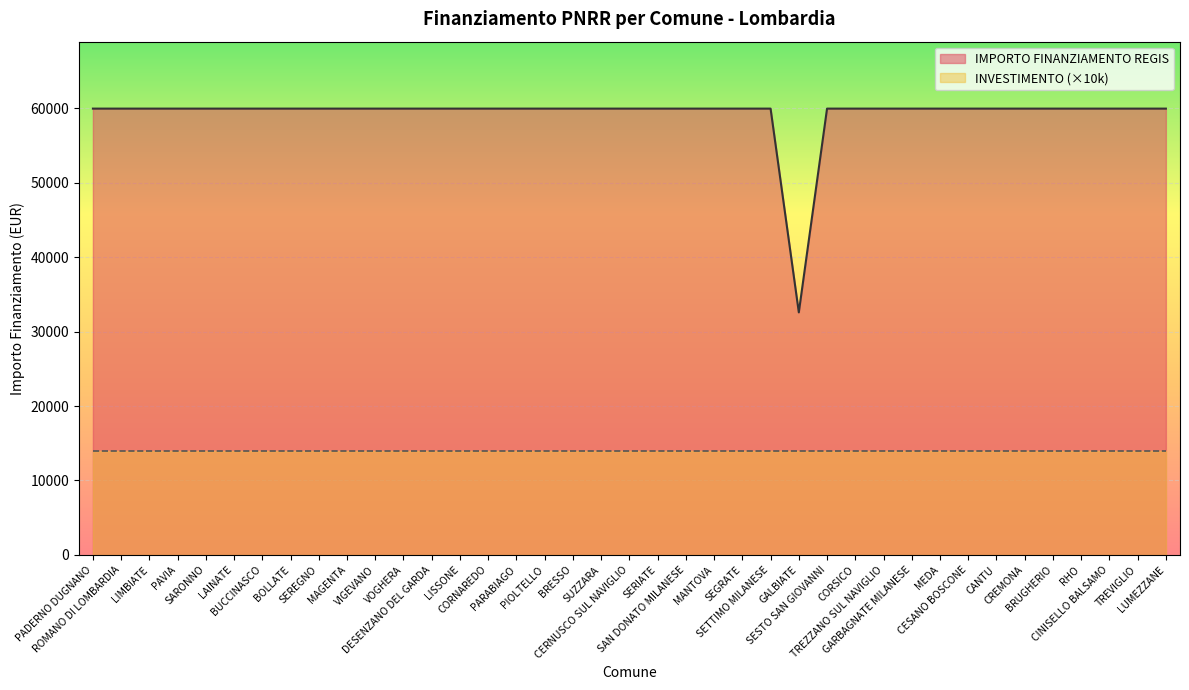

How many data points are less than 59966?

1